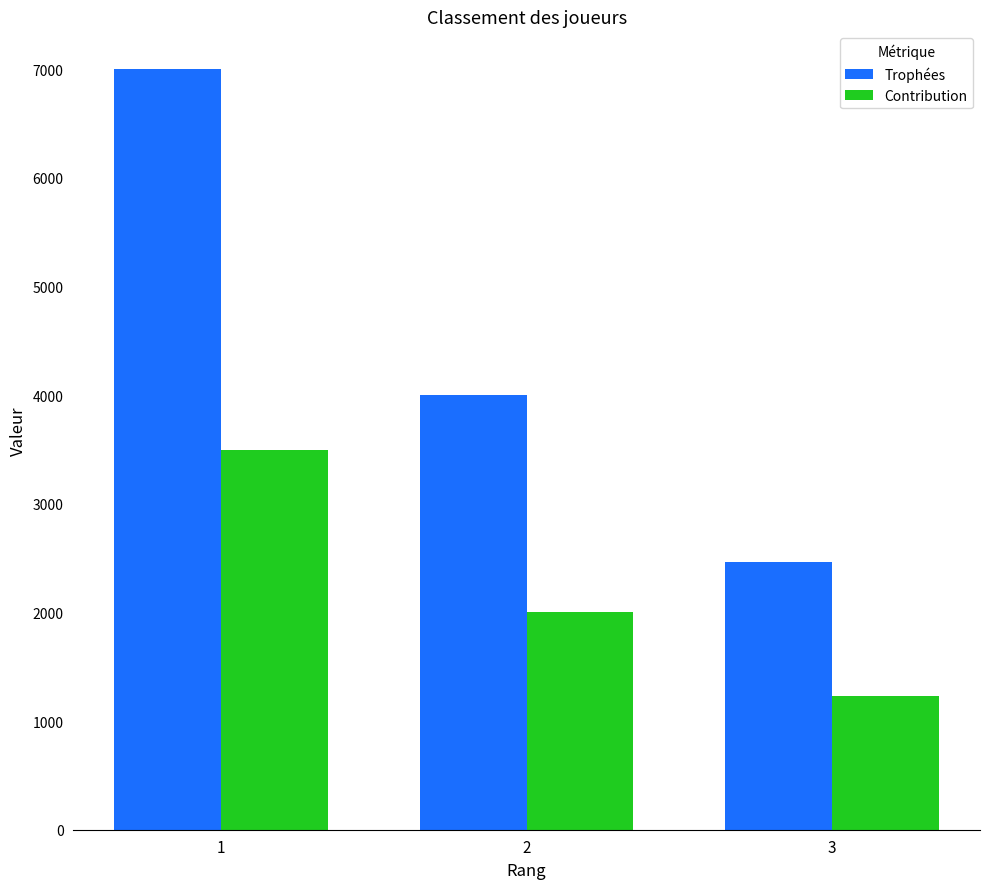

Which series has the largest range (max minus min)?

Trophées